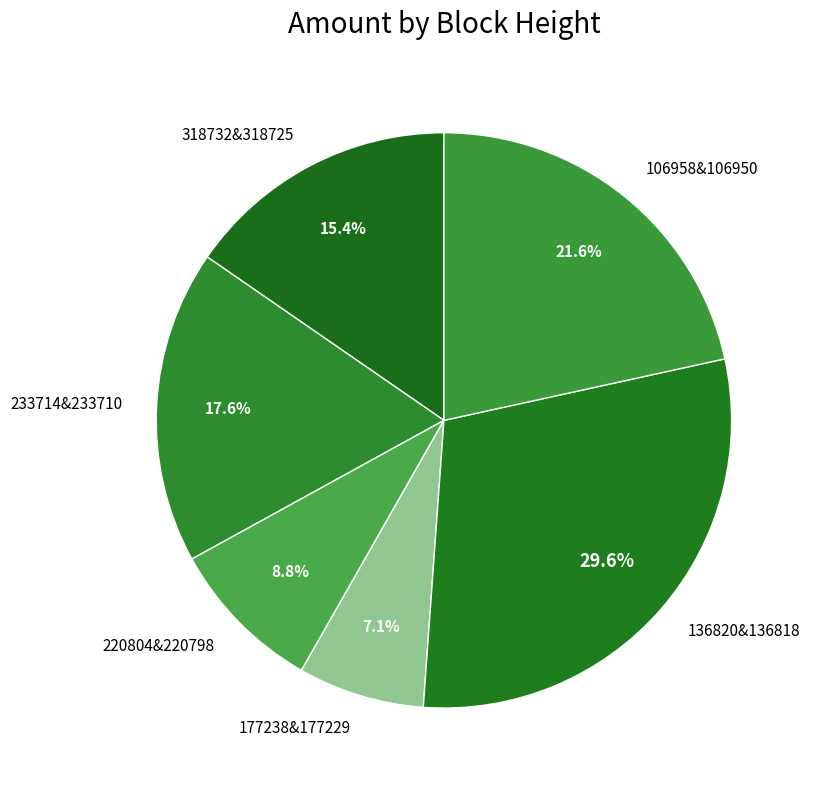

Which category has the biggest portion of the pie?

136820&136818